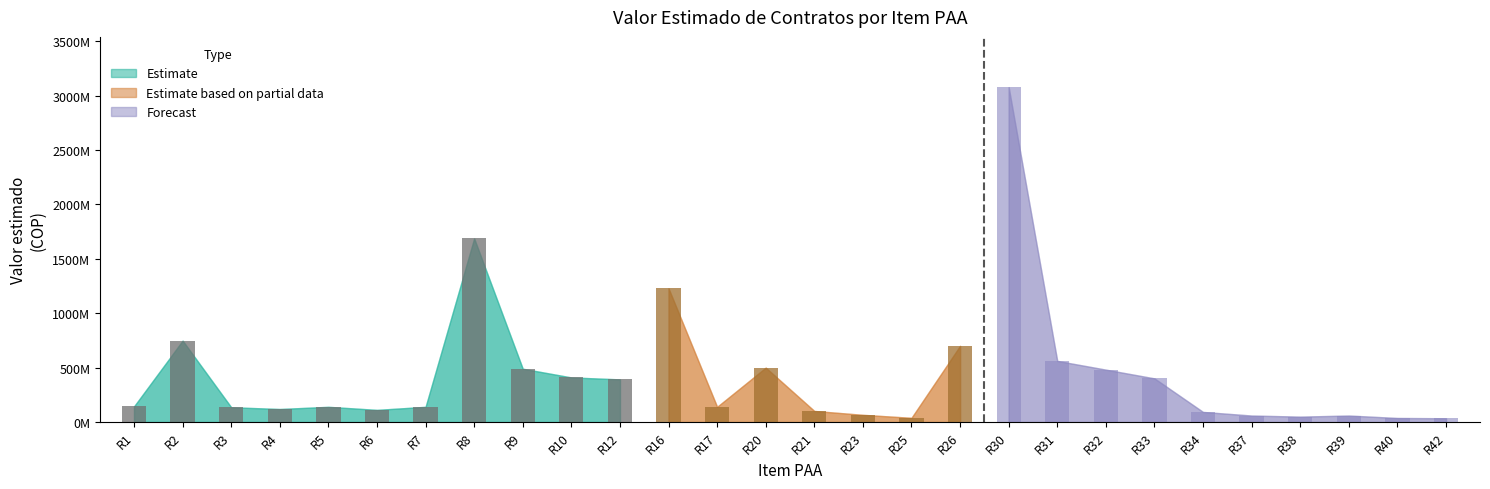

Which has a higher value, R32 or R39?

R32